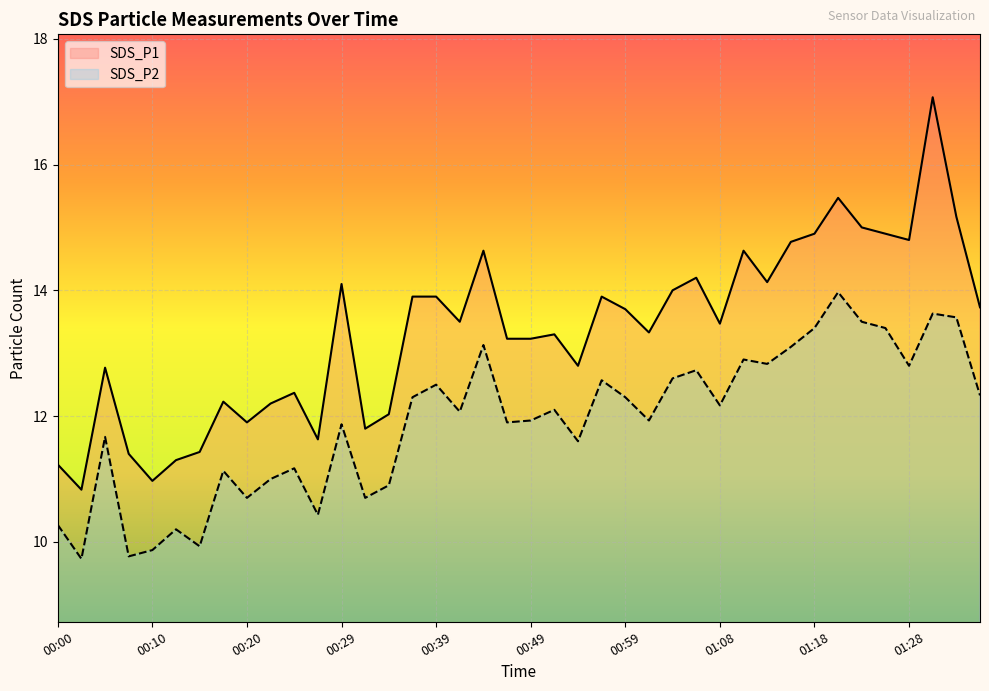

What is the average value of the SDS_P2 series?

11.9